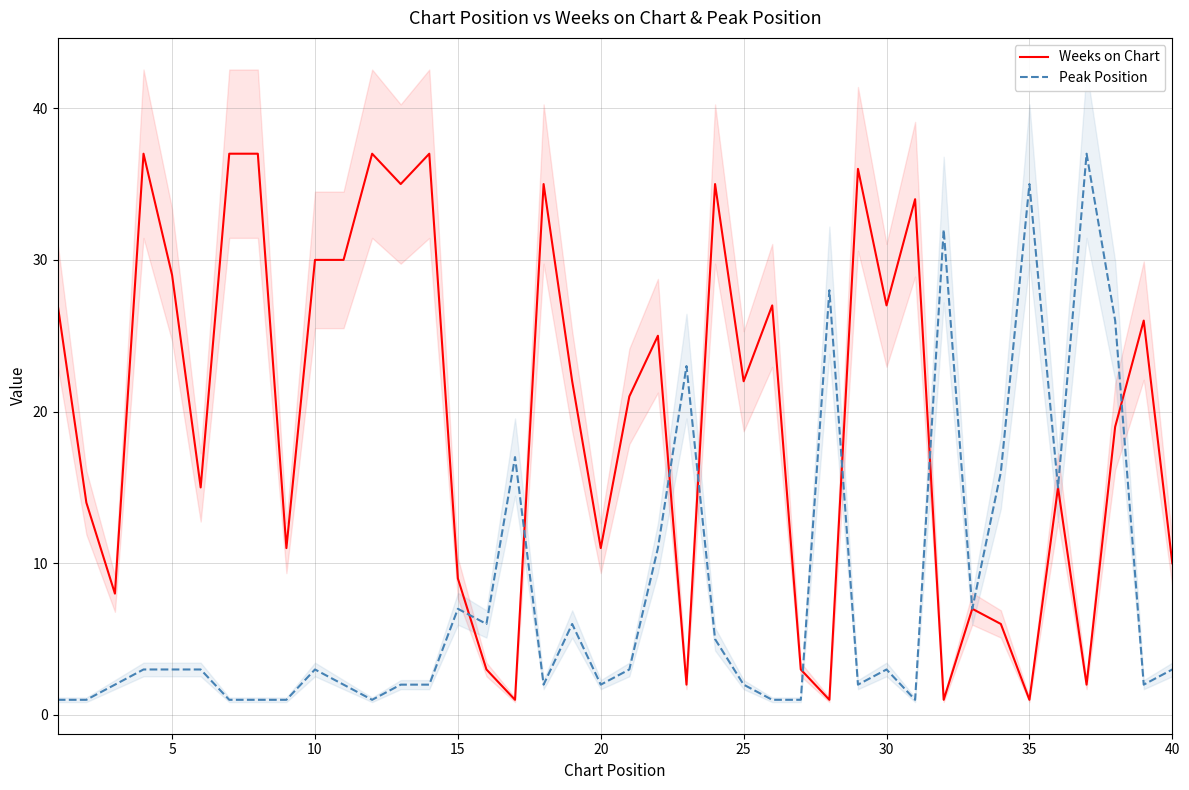

What is the maximum value for Weeks on Chart?

37